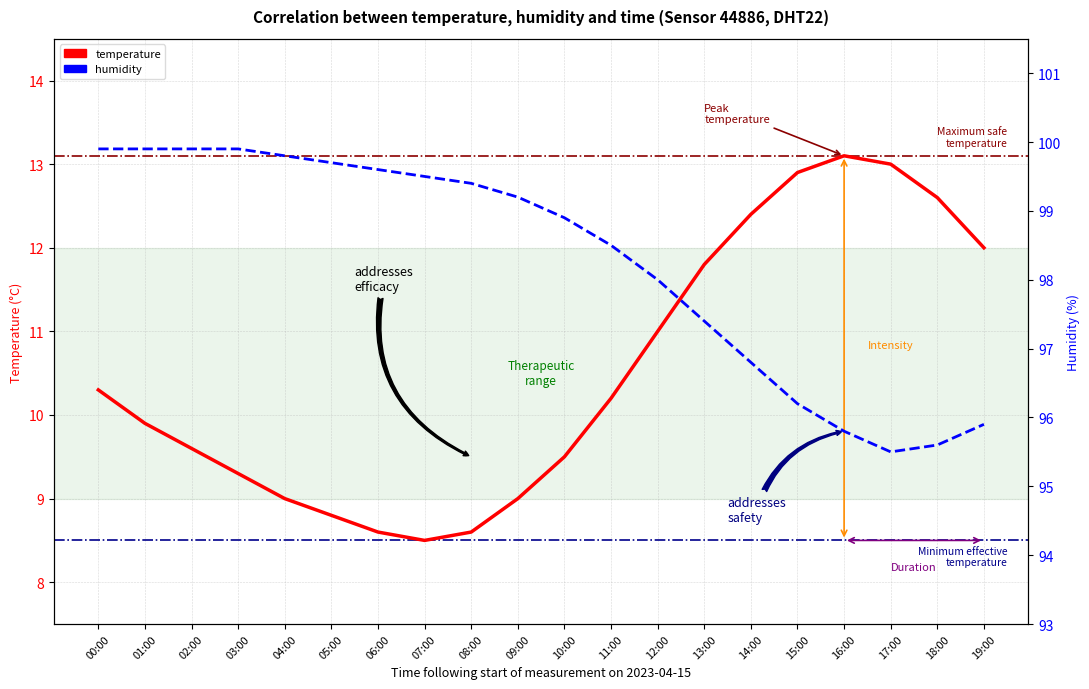

Reading right to left, extract all data points from this chart.

temperature: 12.0	12.6	13.0	13.1	12.9	12.4	11.8	11.0	10.2	9.5	9.0	8.6	8.5	8.6	8.8	9.0	9.3	9.6	9.9	10.3
humidity: 95.9	95.6	95.5	95.8	96.2	96.8	97.4	98.0	98.5	98.9	99.2	99.4	99.5	99.6	99.7	99.8	99.9	99.9	99.9	99.9